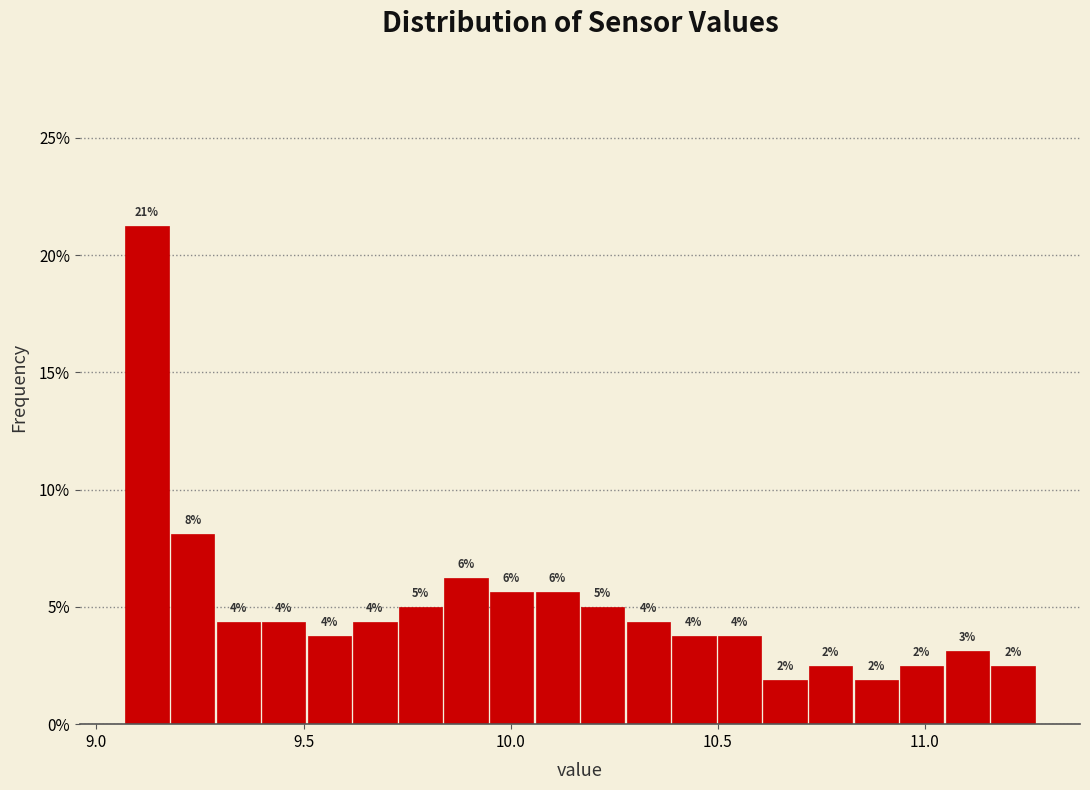

Read against the x-axis, roughly where is the centre of the tallest bar?

9.10